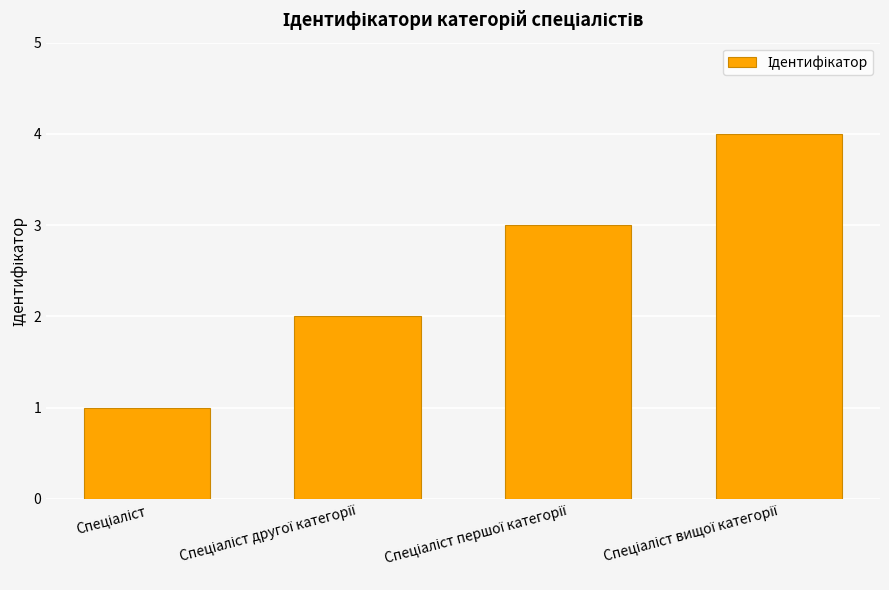

What is the minimum value shown in the chart?

1